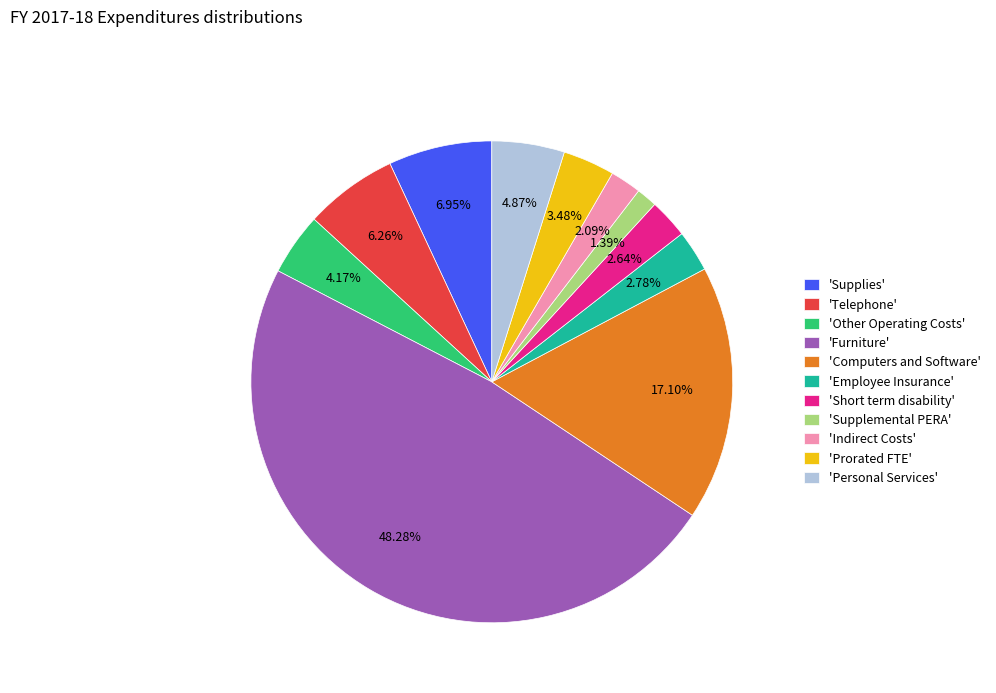

How many segments does this pie chart have?

11